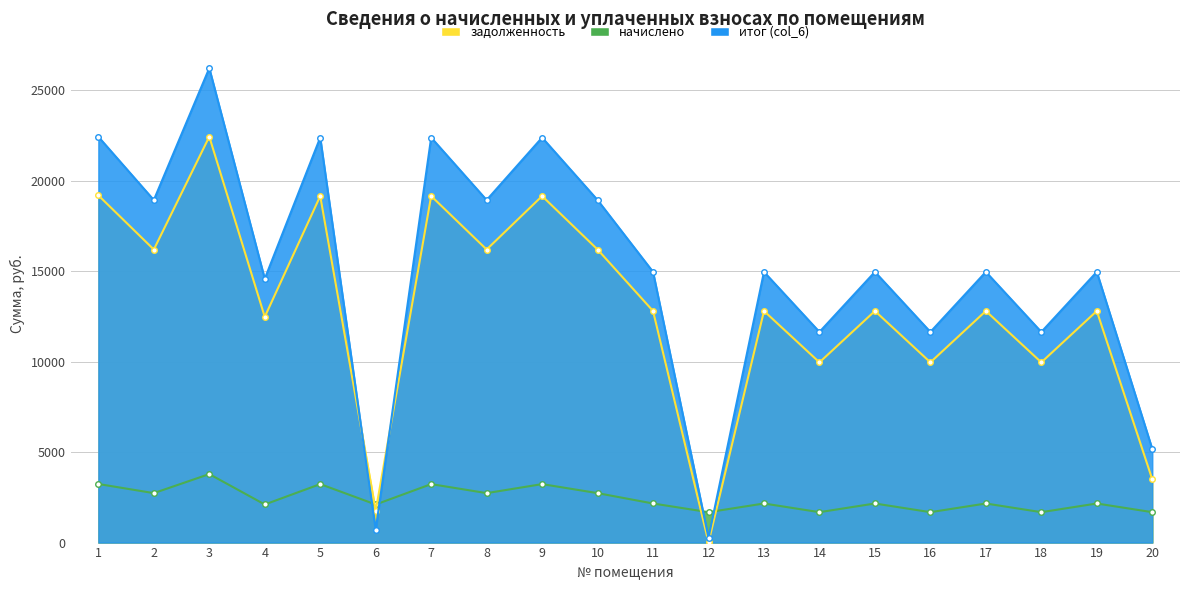

What is the difference between the highest and lowest values at 14?

9964.8